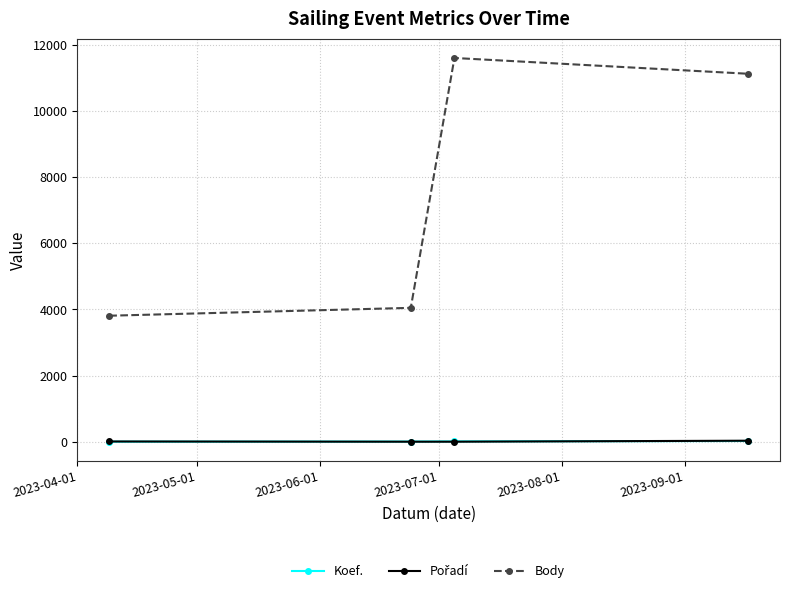

What is the greatest value displayed?

11596